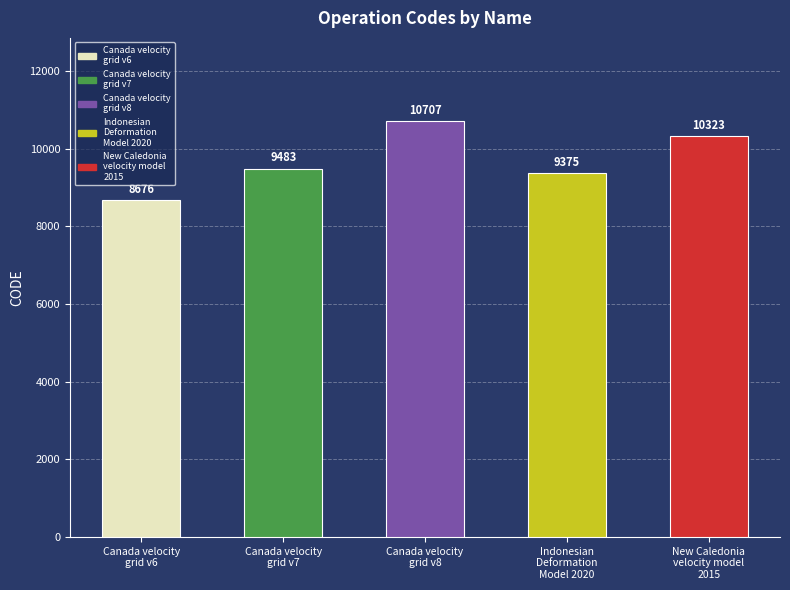

What is the approximate value at New Caledonia
velocity model
2015, to the nearest 100?

10300